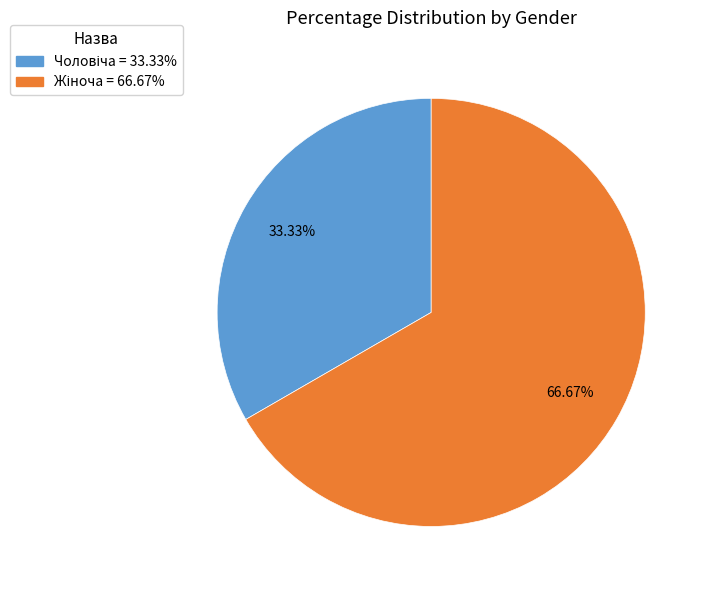

Is there a majority slice in this chart?

Yes